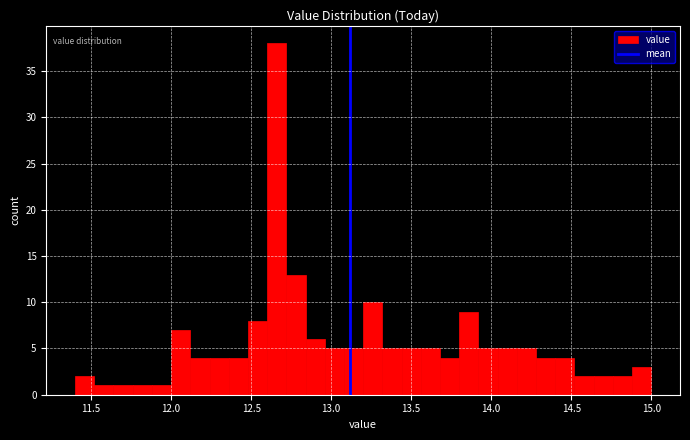

Read against the x-axis, roughly where is the centre of the tallest bar?

12.65